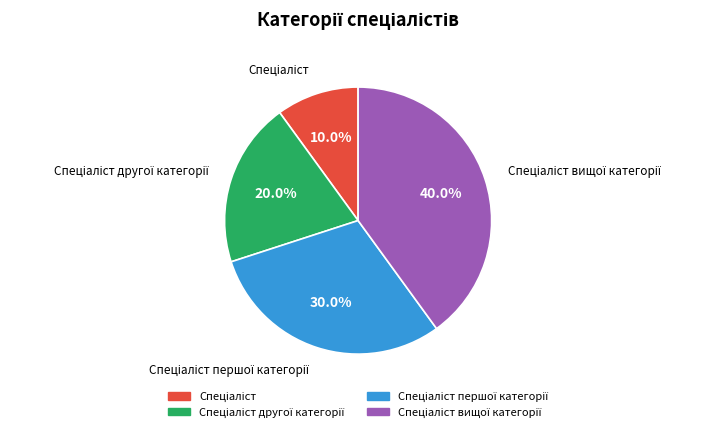

Is there any slice that represents more than half of the pie?

No